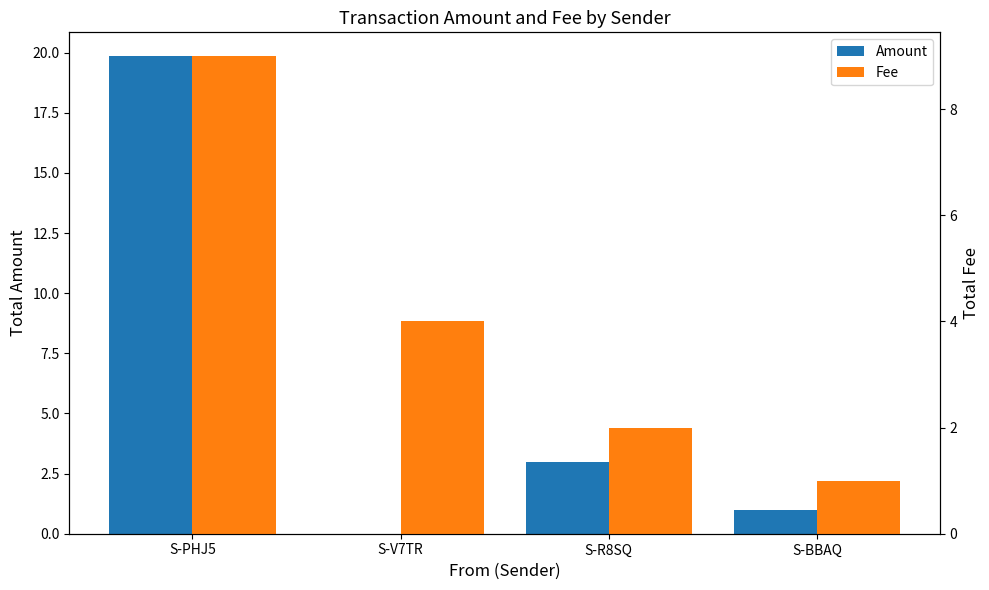

Rank the series by their maximum value, from highest to lowest.

Amount, Fee